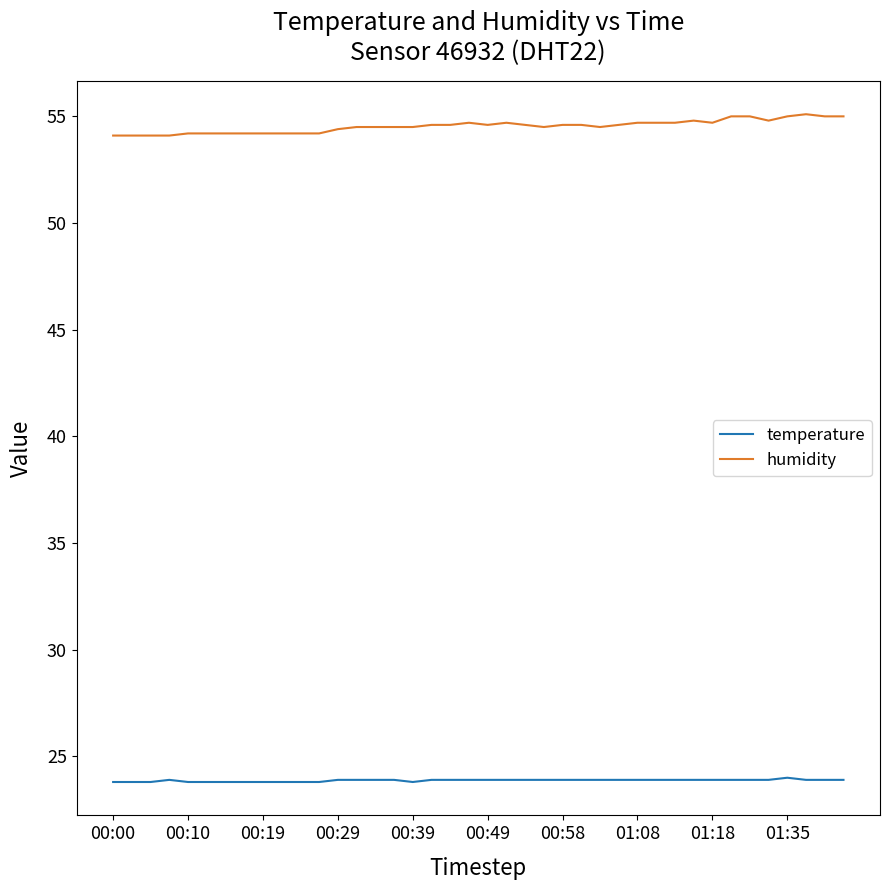

Rank the series by their average value, from lowest to highest.

temperature, humidity